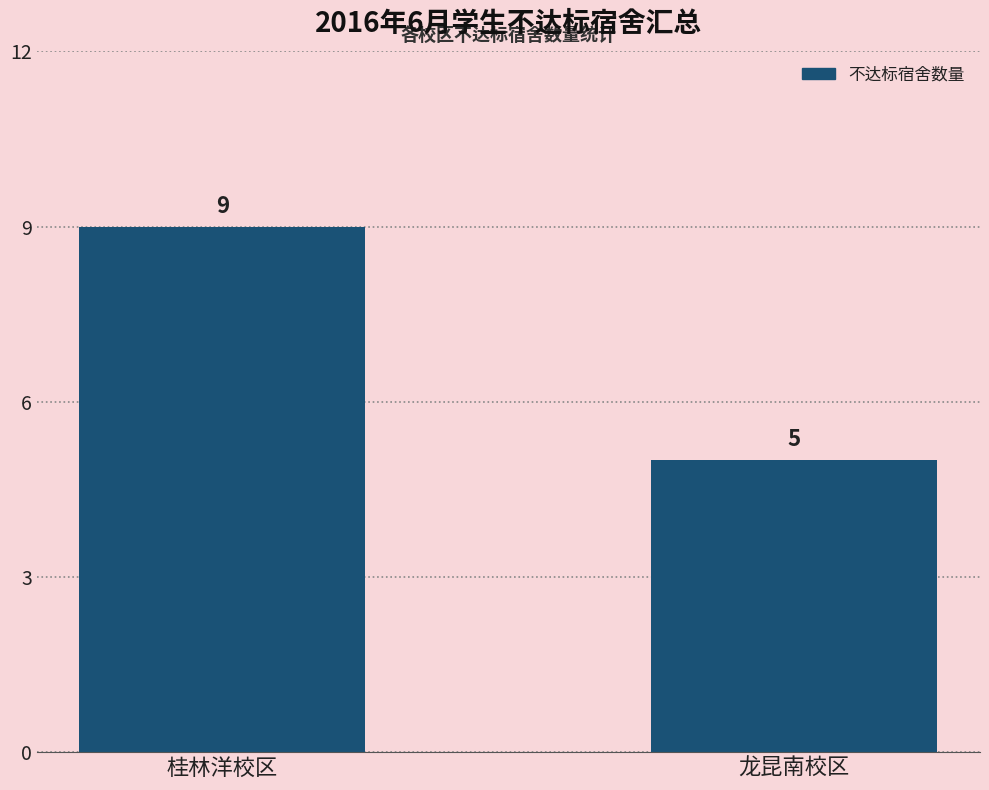

How many values are below 9?

1